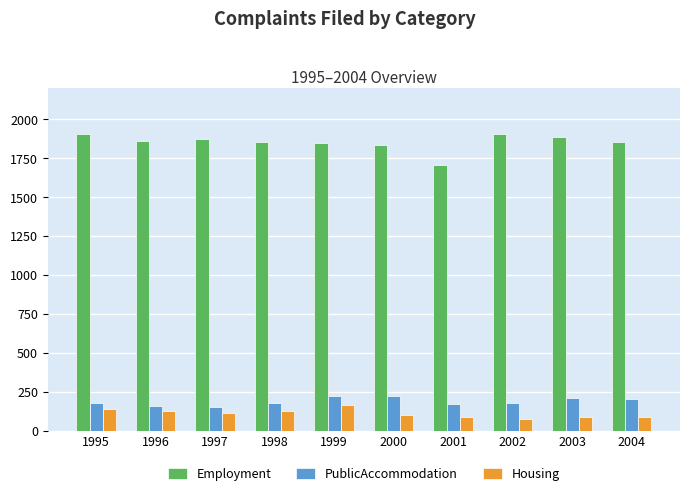

How many bars are there in total?

30